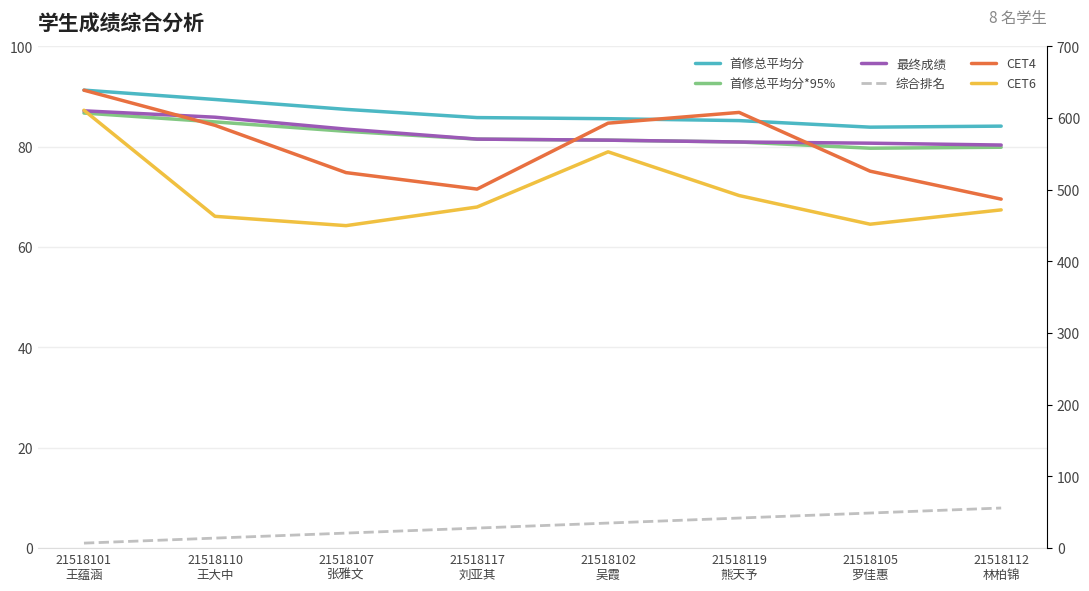

What is the highest value of the CET4 series?

639.0